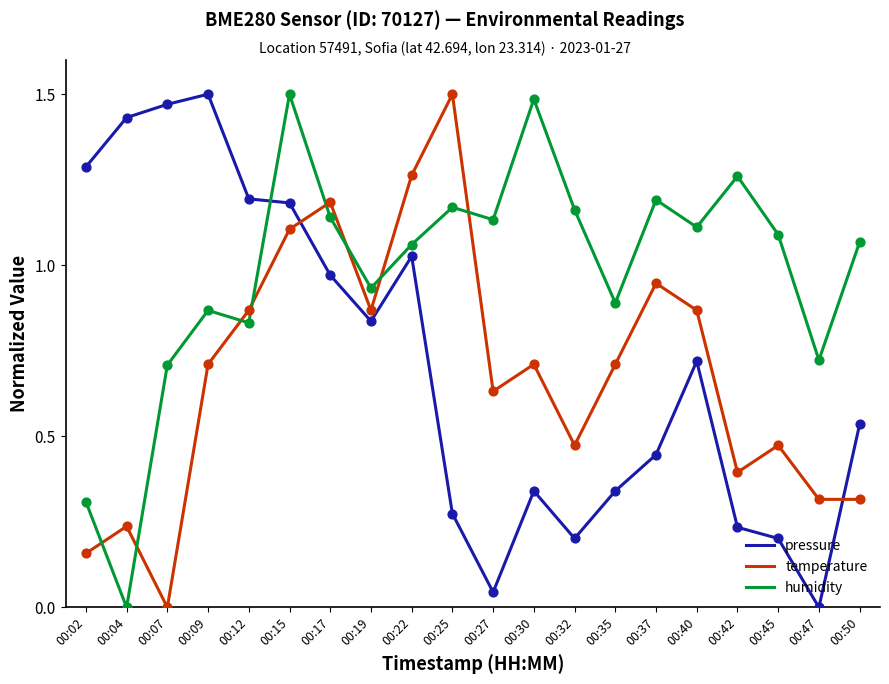

At which category is the sum across all series the highest?

00:15